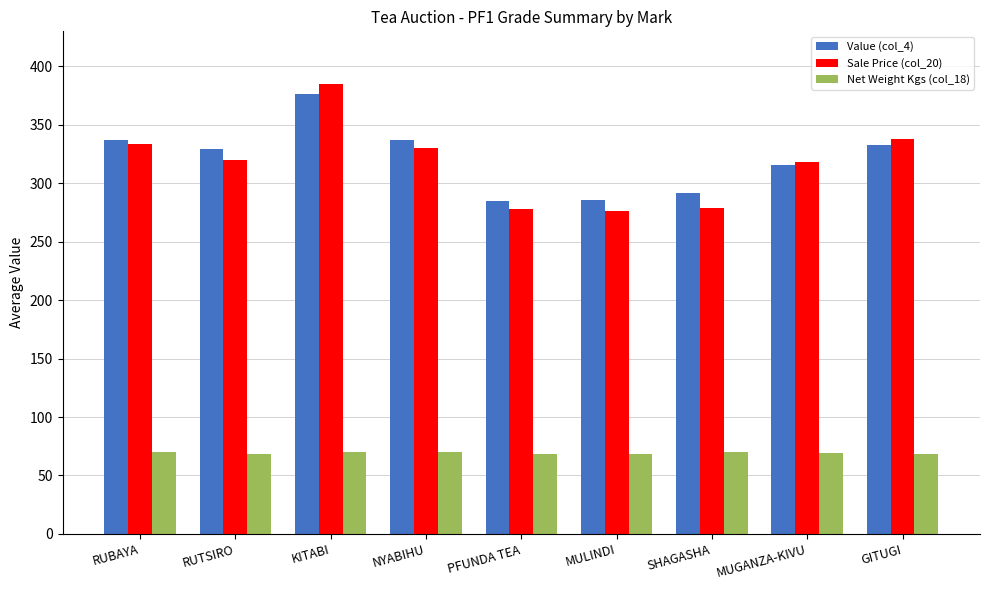

True or false: Value (col_4) has a value of 316.0 at MUGANZA-KIVU.

True